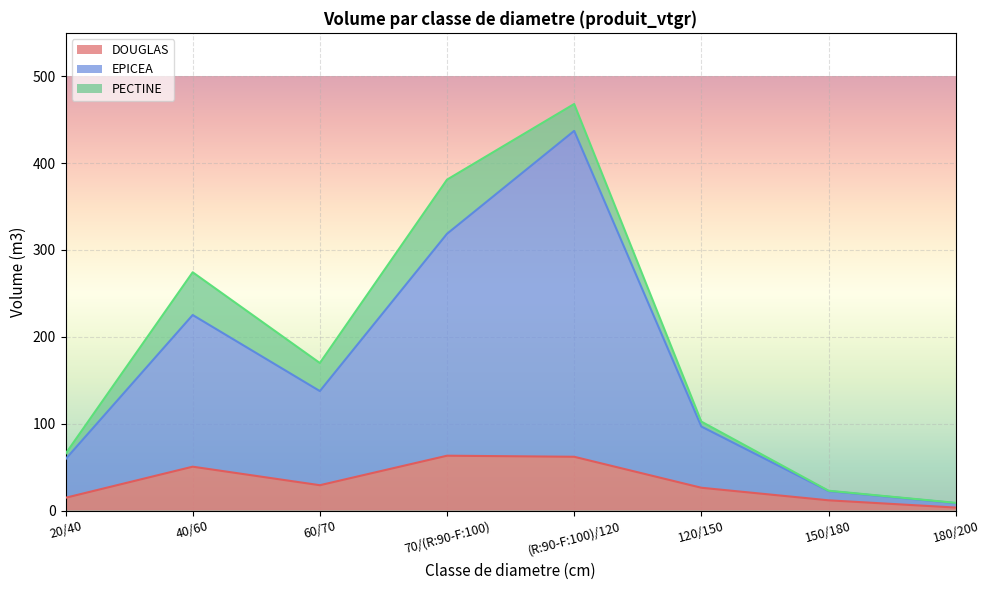

What is the total value across all series at 40/60?

274.3